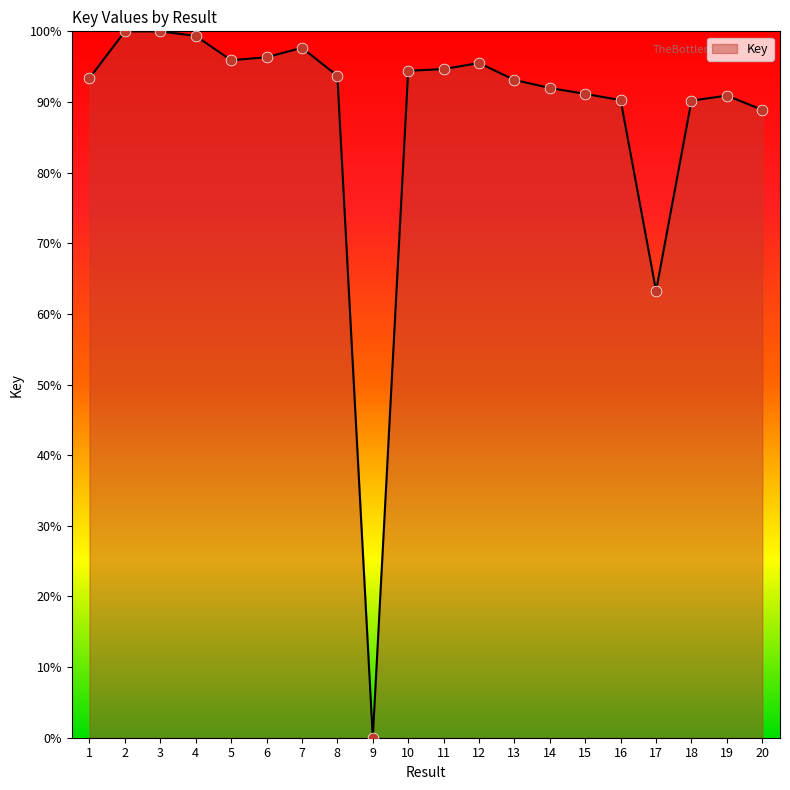

What is the ratio of the value at 15 to the value at 18?

1.0